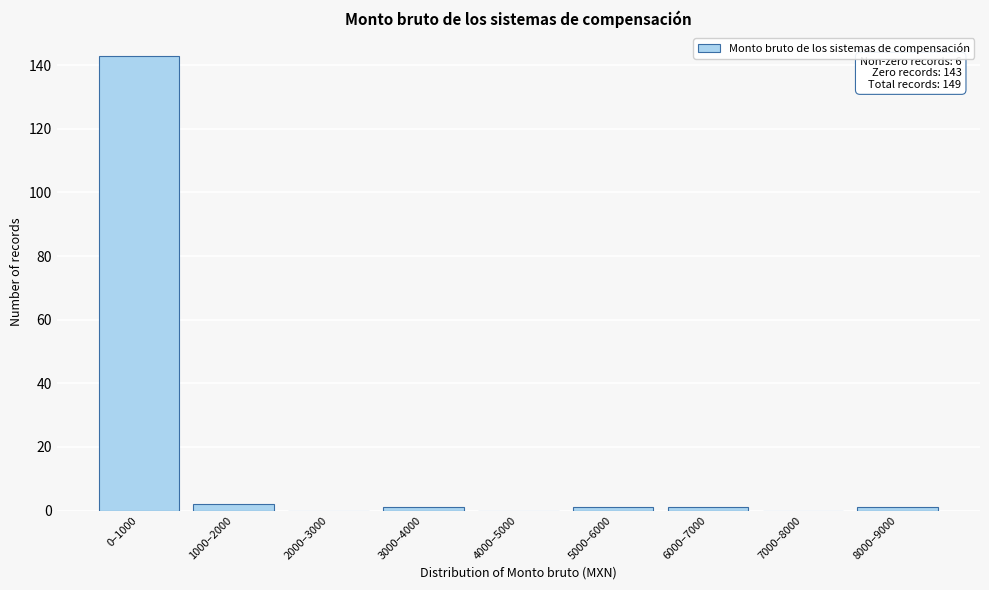

Reading left to right, transcribe all the data shown in this chart.

0–1000=143	1000–2000=2	2000–3000=0	3000–4000=1	4000–5000=0	5000–6000=1	6000–7000=1	7000–8000=0	8000–9000=1